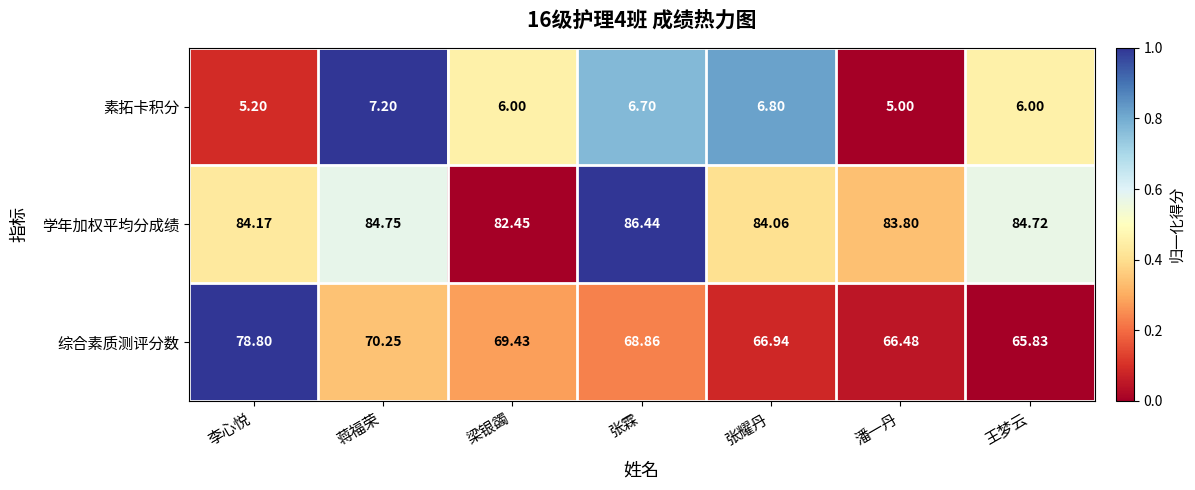

Which series has the widest spread of values?

综合素质测评分数